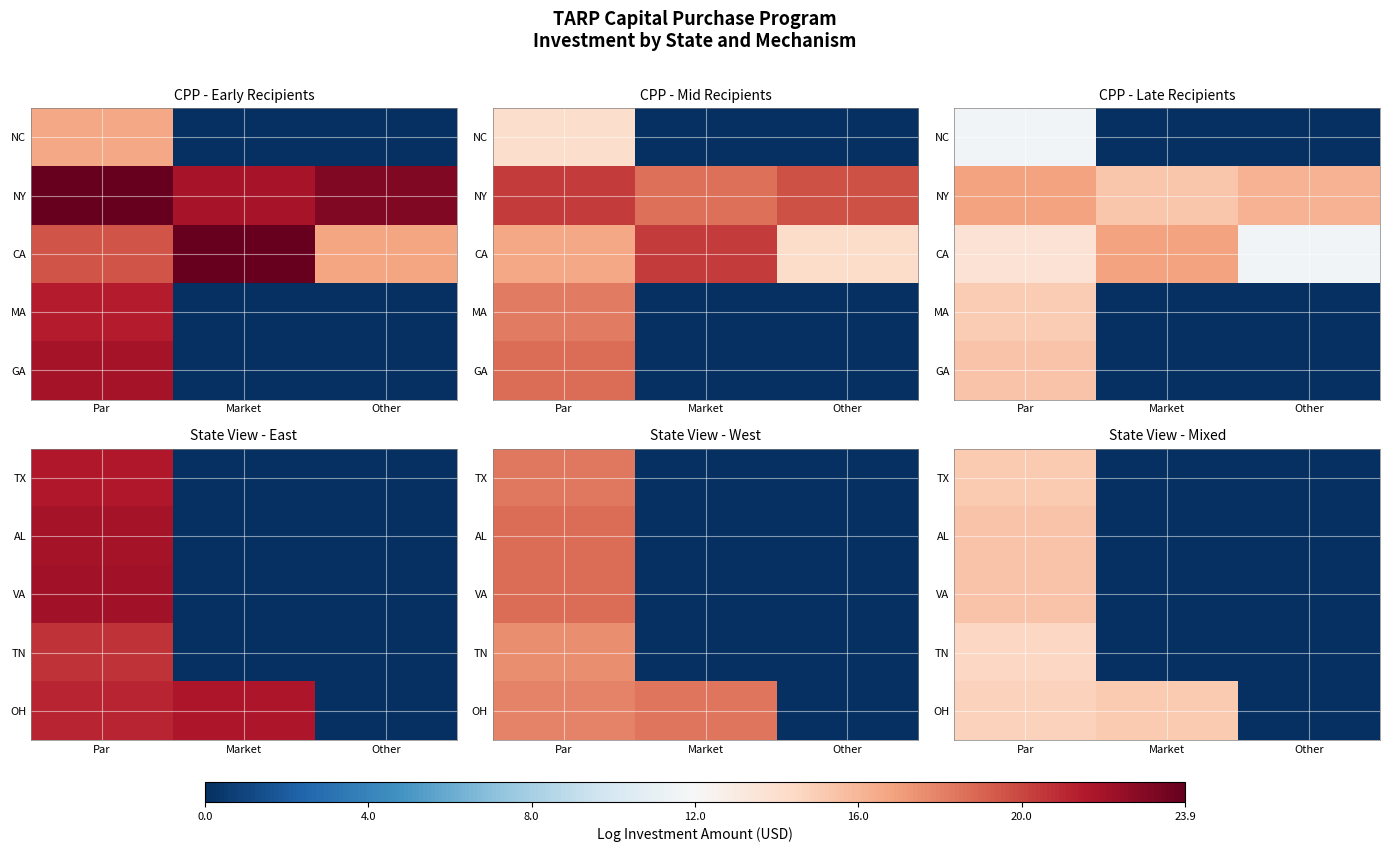

Between Market and Other, which is larger?

Market